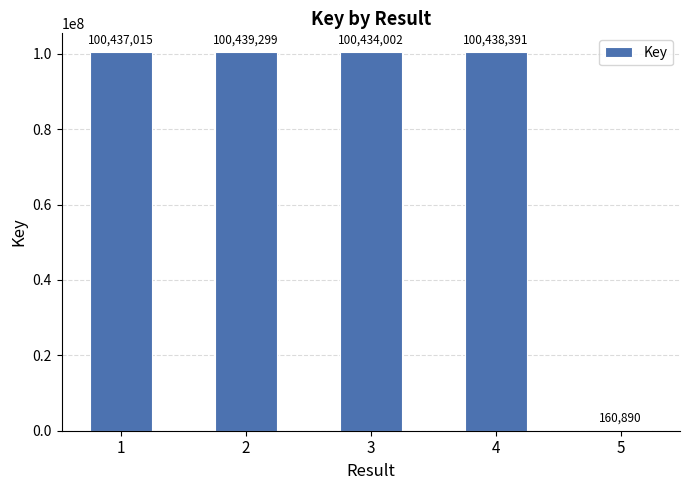

What is the change in value from 1 to 2?

+2284